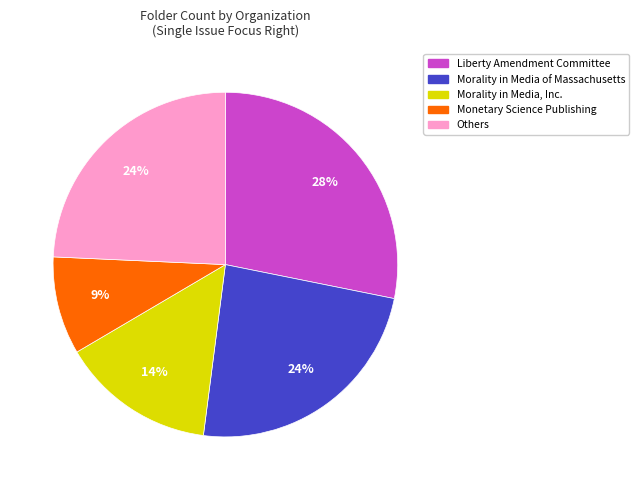

Is there a majority slice in this chart?

No